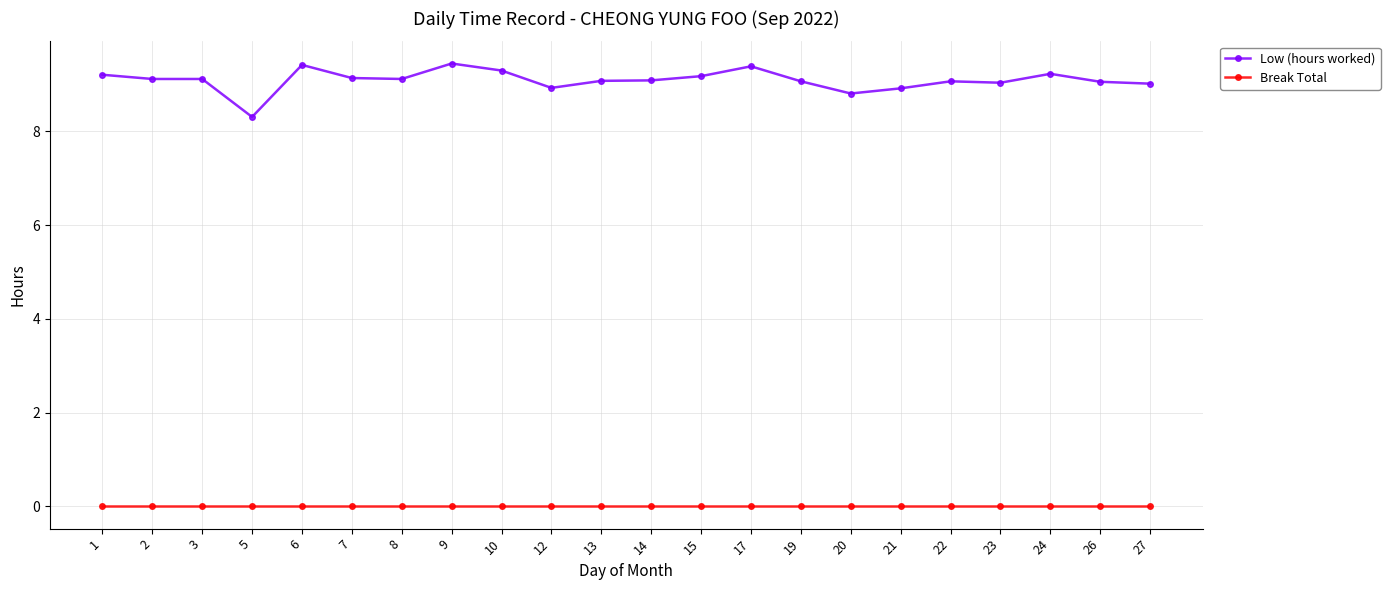

What is the sum of all Low (hours worked) values?

200.1